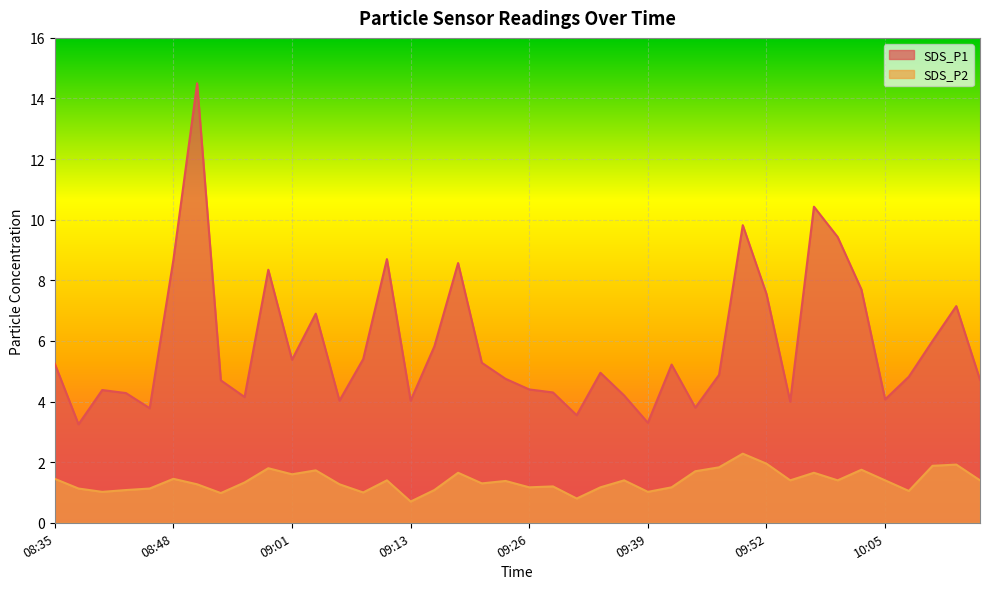

Between 08:45 and 09:50, which series saw the biggest shift?

SDS_P1